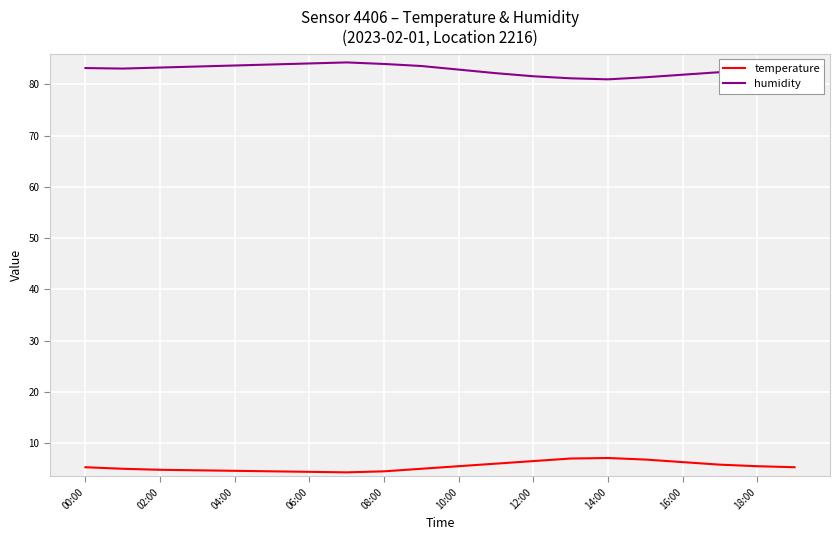

Which series has the largest total across all categories?

humidity